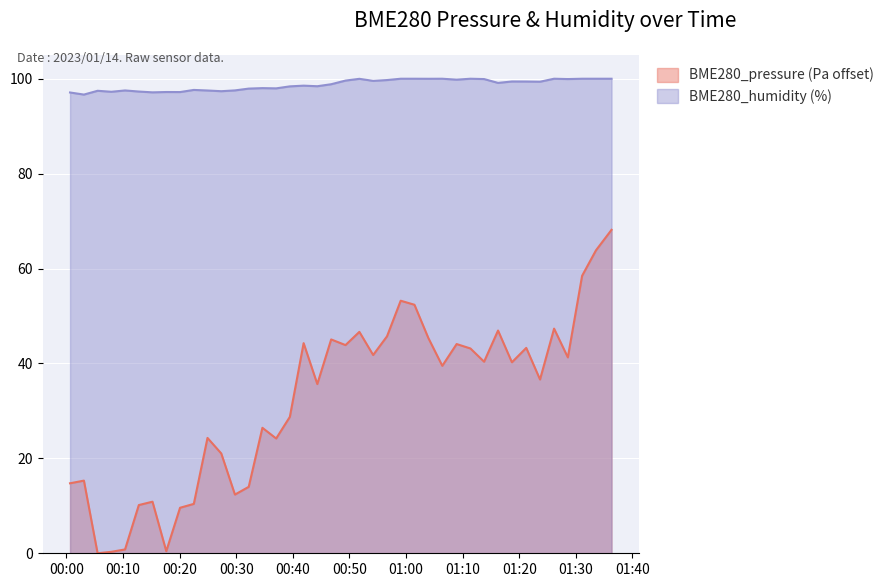

Count the number of data series in this chart.

2